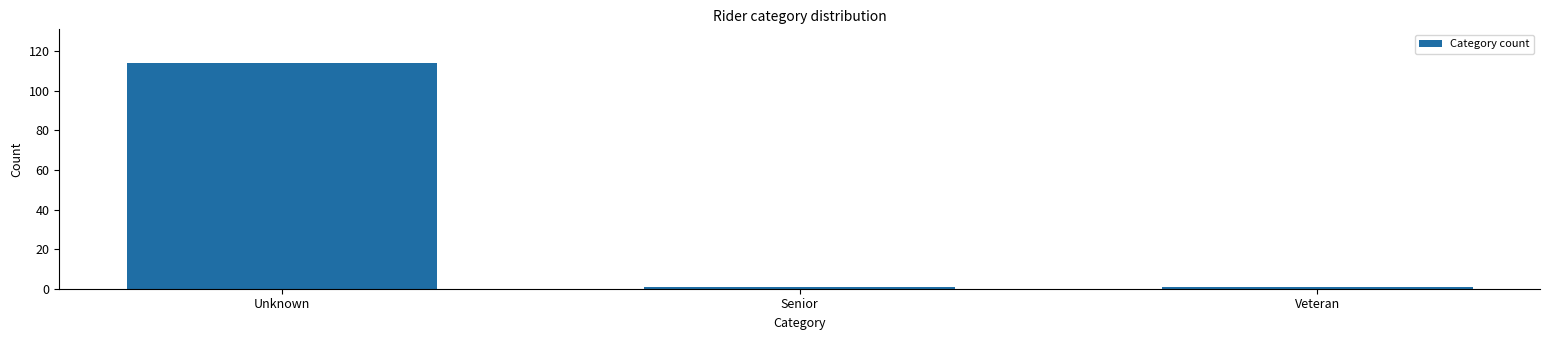

Reading right to left, extract all data points from this chart.

Veteran=1	Senior=1	Unknown=114